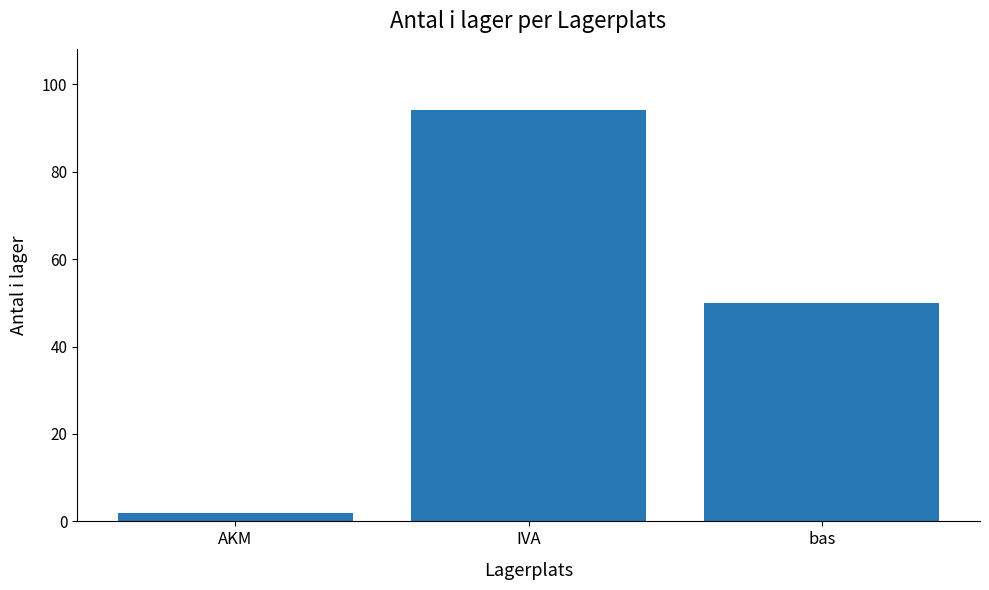

List the labels in order of value, largest first.

IVA, bas, AKM